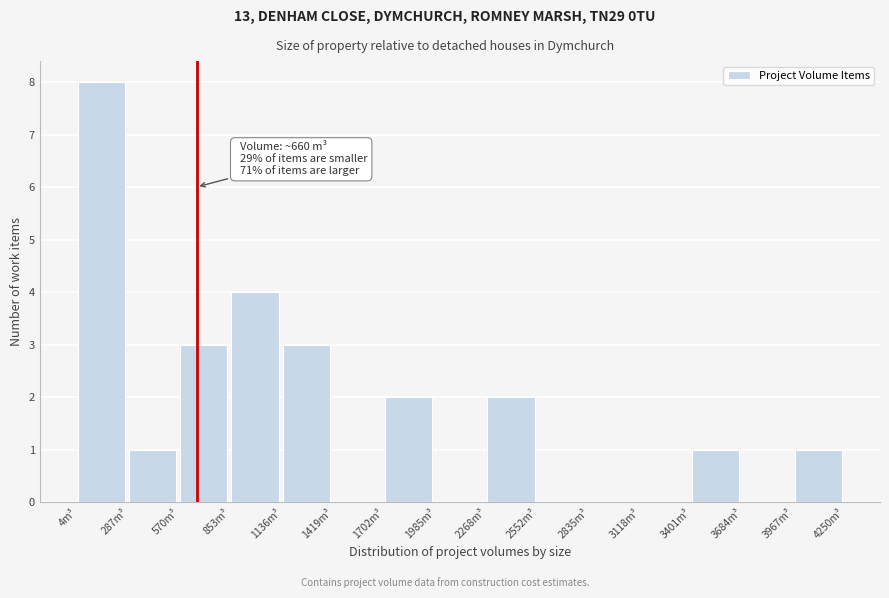

Which range on the x-axis has the tallest bar?

0 to 300